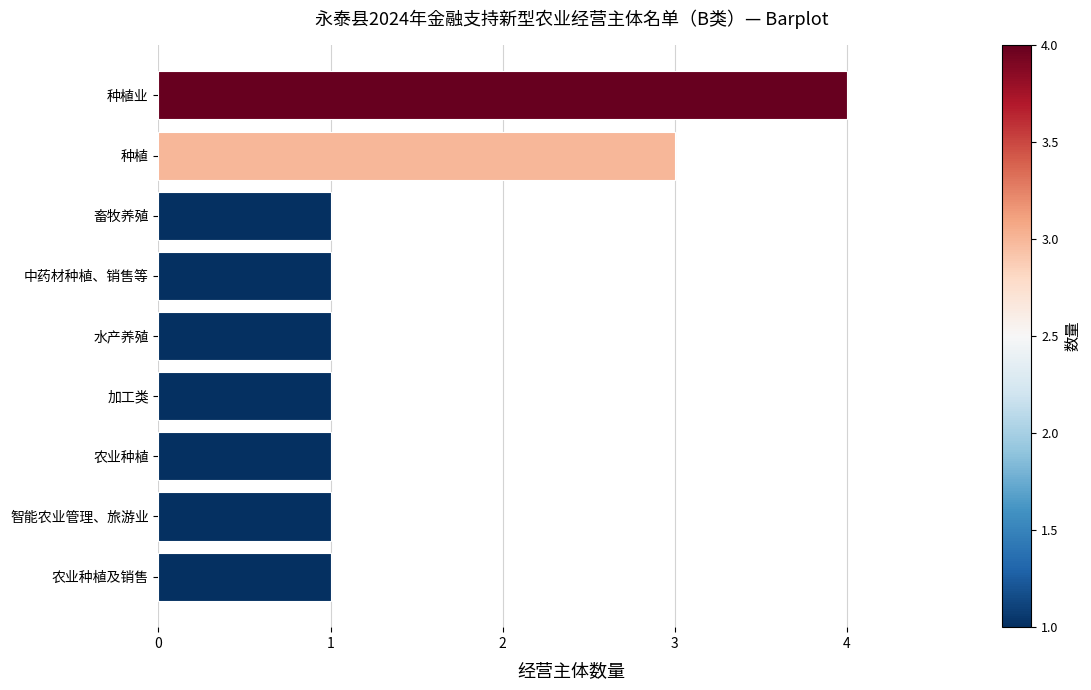

Approximately how many times larger is the value at 种植业 compared to 加工类?

4.0